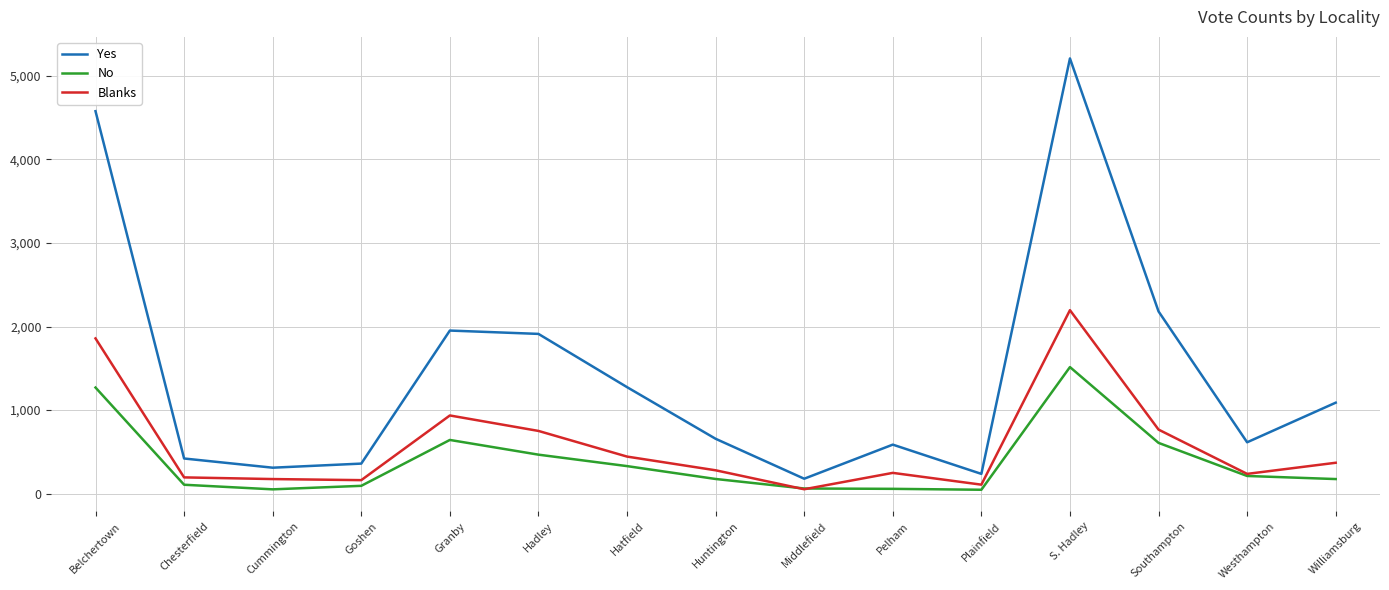

True or false: Yes and No intersect in this chart.

False